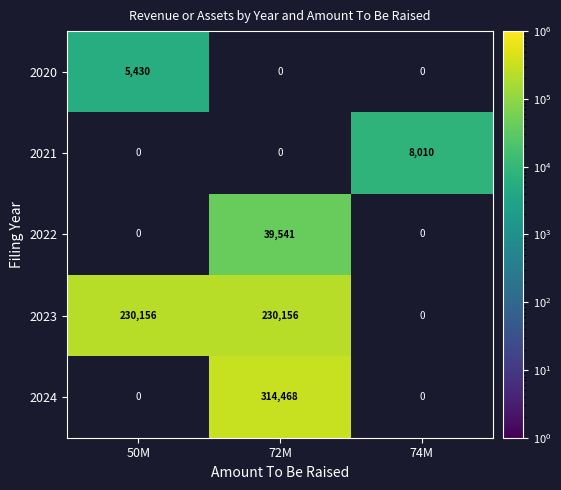

Is the value of 2020 at 50M greater than the value of 2024 at 72M?

No